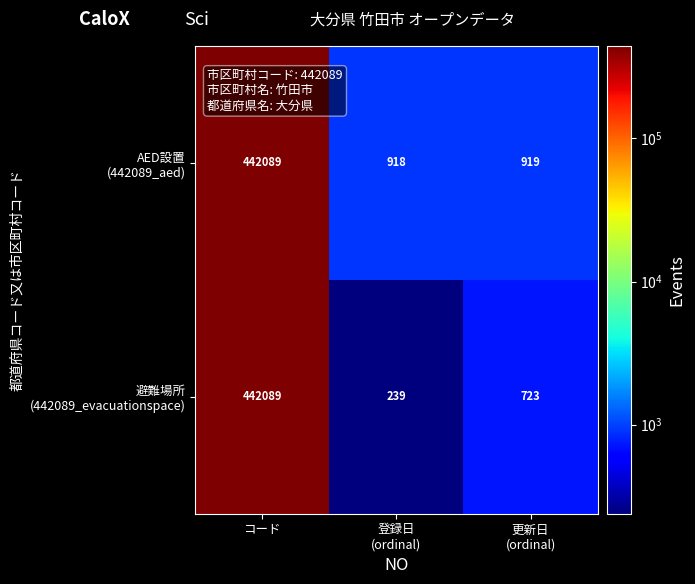

Which category has the lowest value across all series?

登録日
(ordinal)